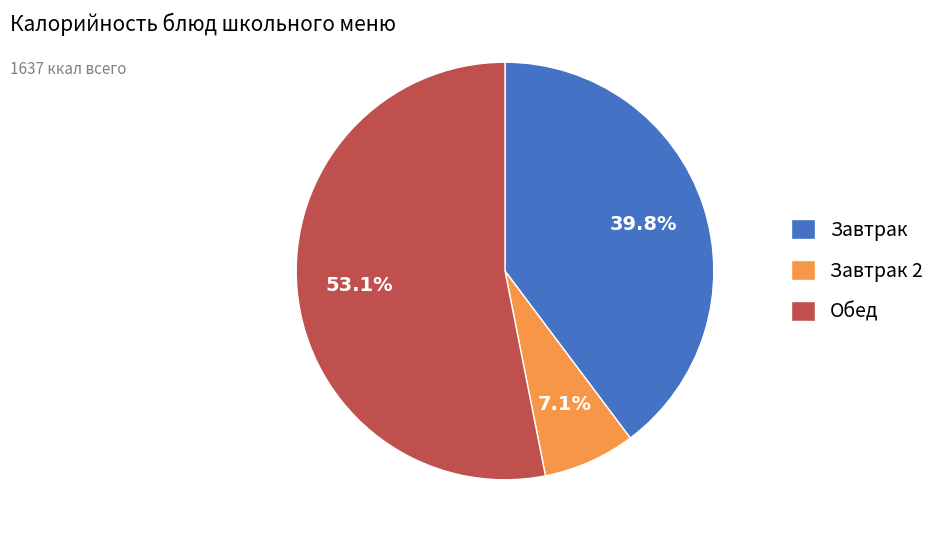

Combined, do Завтрак and Обед account for over 50%?

Yes